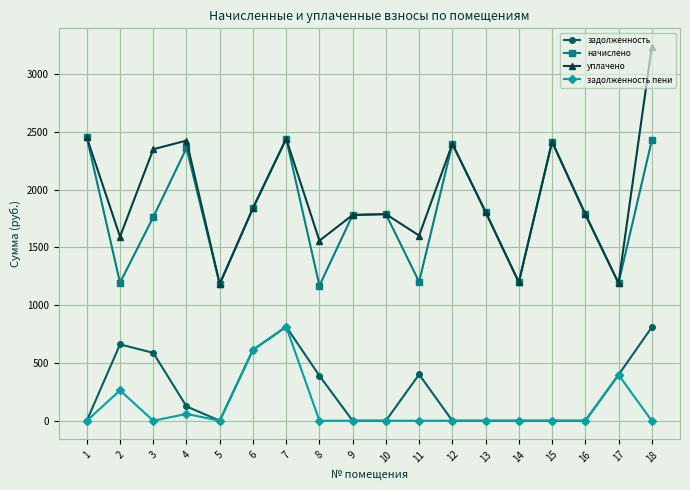

How many series are shown in this chart?

4